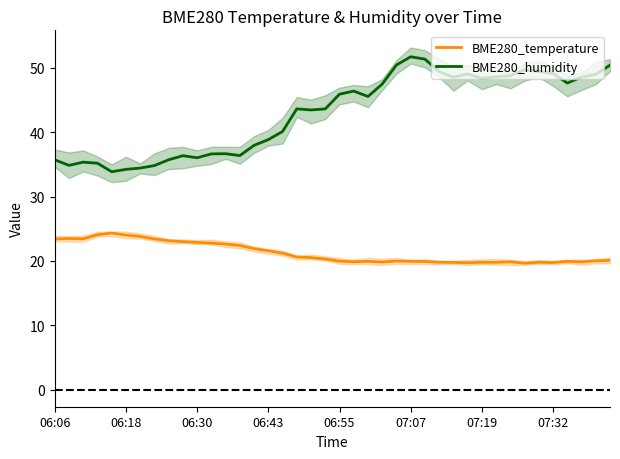

Read the BME280_humidity value at 28.

48.5